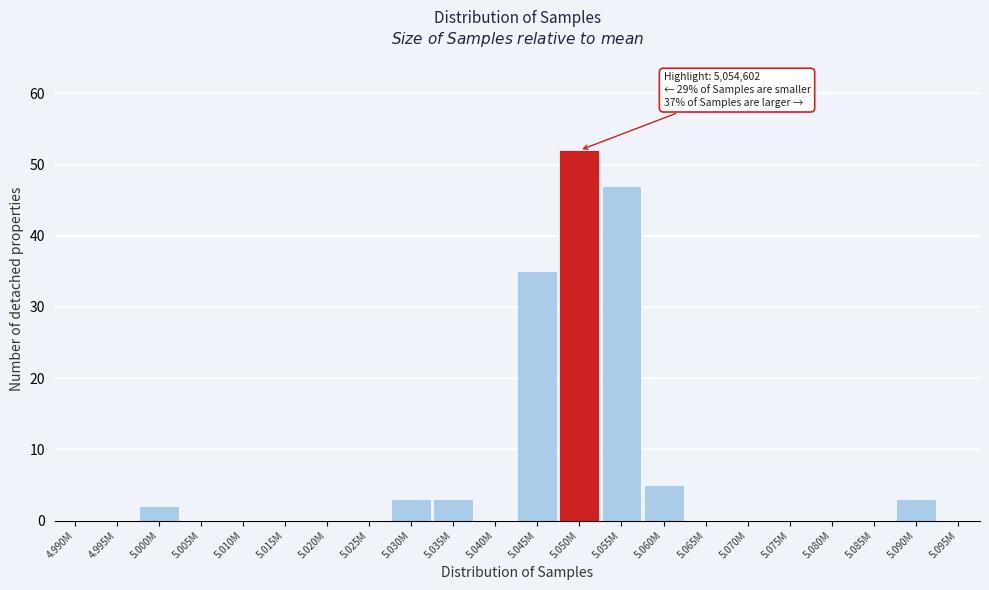

Reading left to right, extract all data points from this chart.

4.990M=0	4.995M=0	5.000M=2	5.005M=0	5.010M=0	5.015M=0	5.020M=0	5.025M=0	5.030M=3	5.035M=3	5.040M=0	5.045M=35	5.050M=52	5.055M=47	5.060M=5	5.065M=0	5.070M=0	5.075M=0	5.080M=0	5.085M=0	5.090M=3	5.095M=0